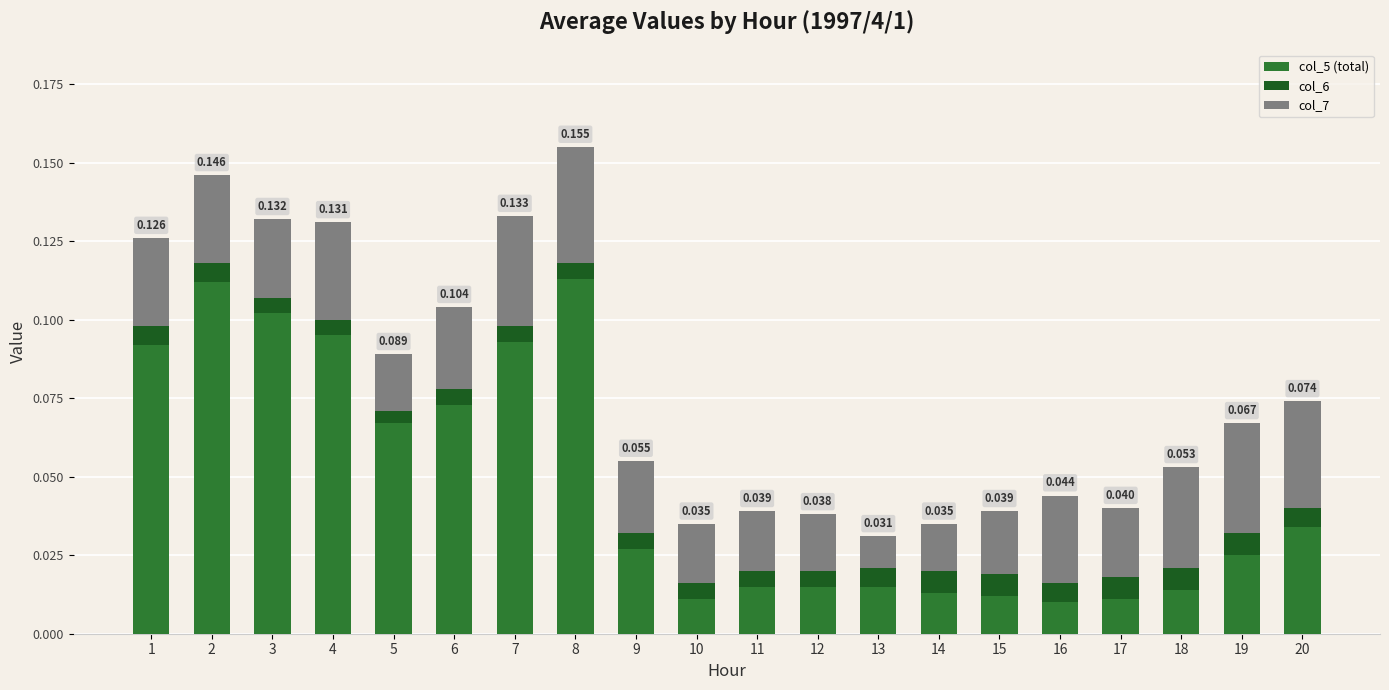

Count the number of categories in the chart.

20